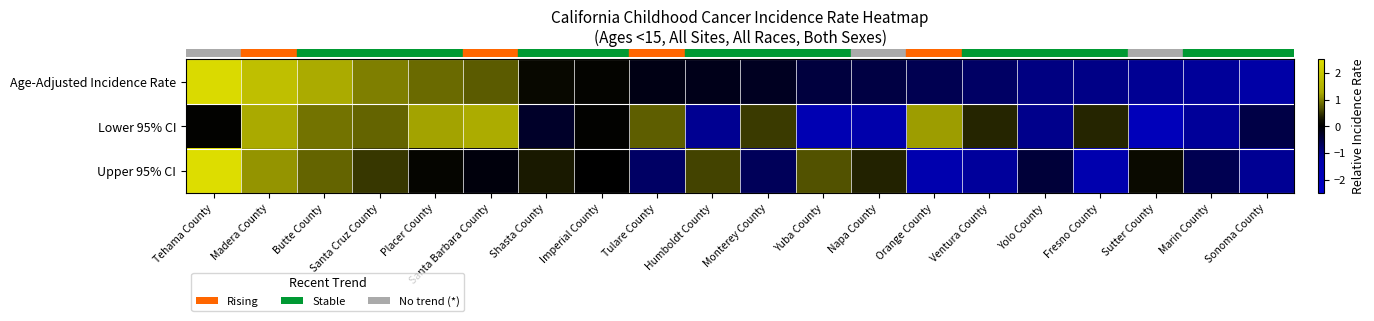

Which series has the largest total across all categories?

row_0